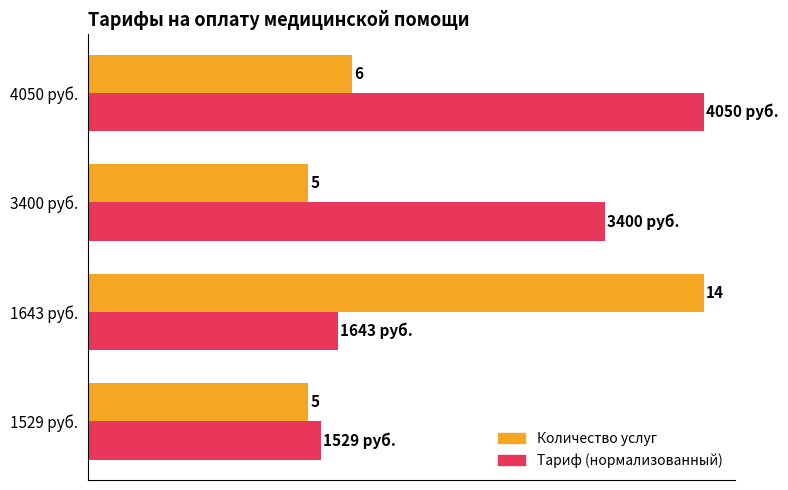

Between 1529 руб. and 4050 руб., which series saw the biggest shift?

Тариф (нормализованный)